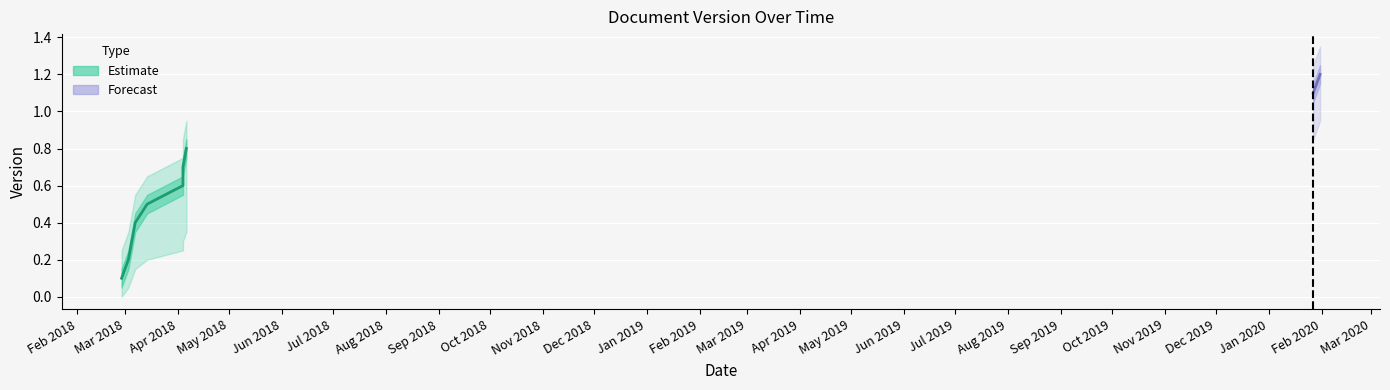

What is the sum of all Version_lower values?

3.2